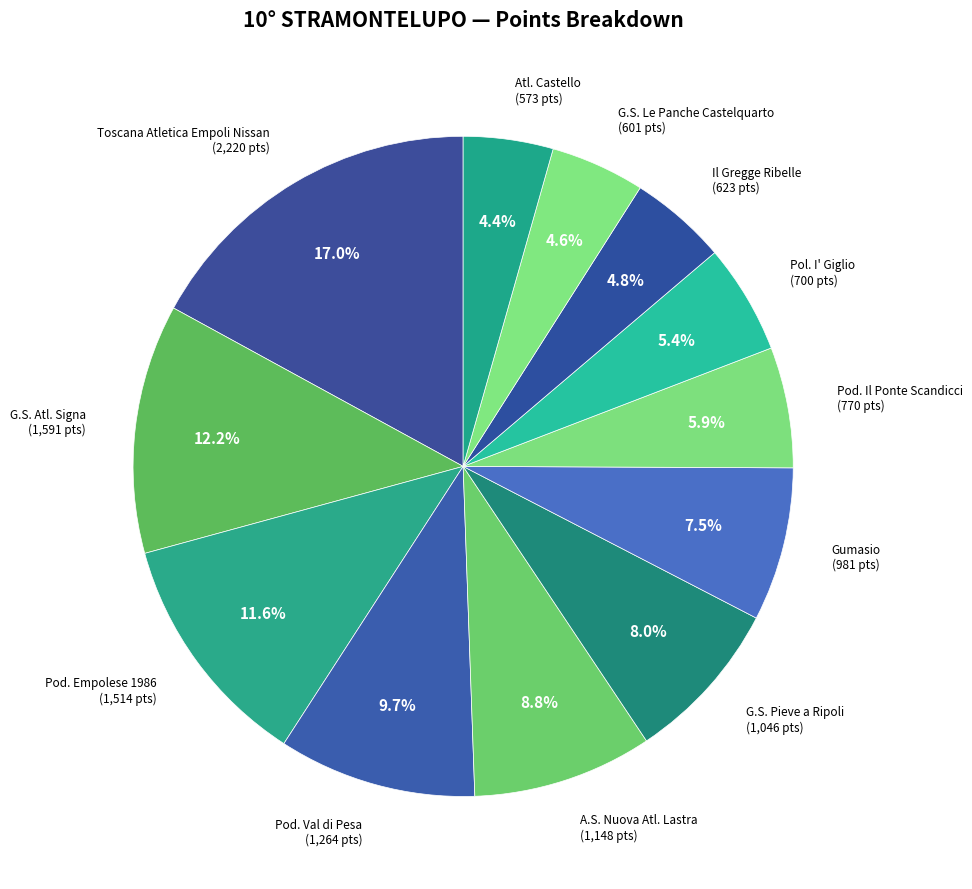

Which slice is the largest?

Toscana Atletica Empoli Nissan